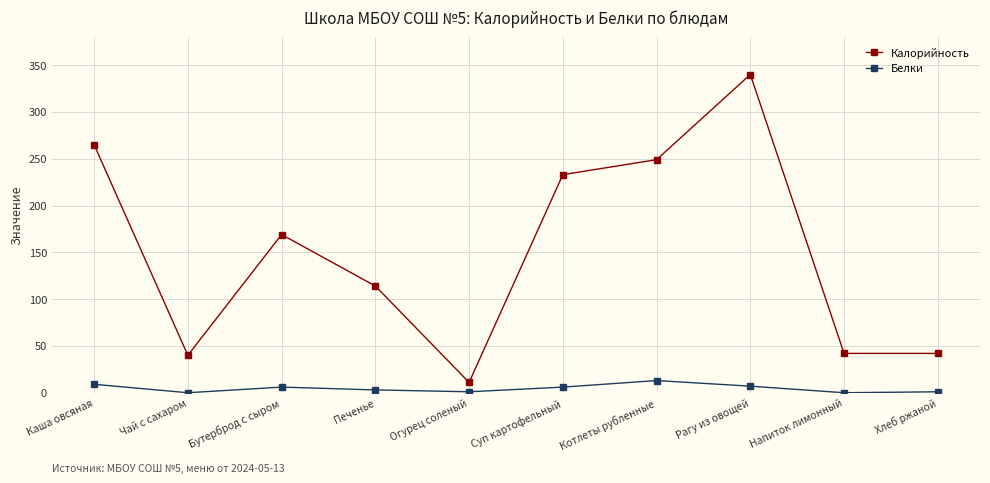

What are all the series names shown in the legend?

Калорийность, Белки